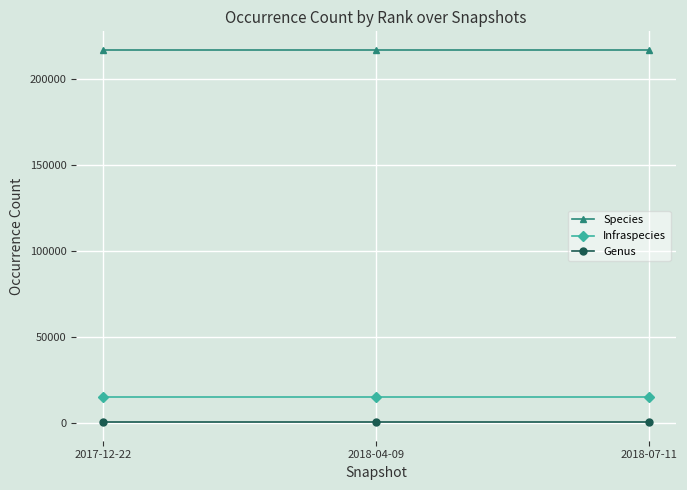

Reading left to right, transcribe all the data shown in this chart.

Species: 216840	216840	216840
Infraspecies: 15038	15038	15038
Genus: 230	230	230